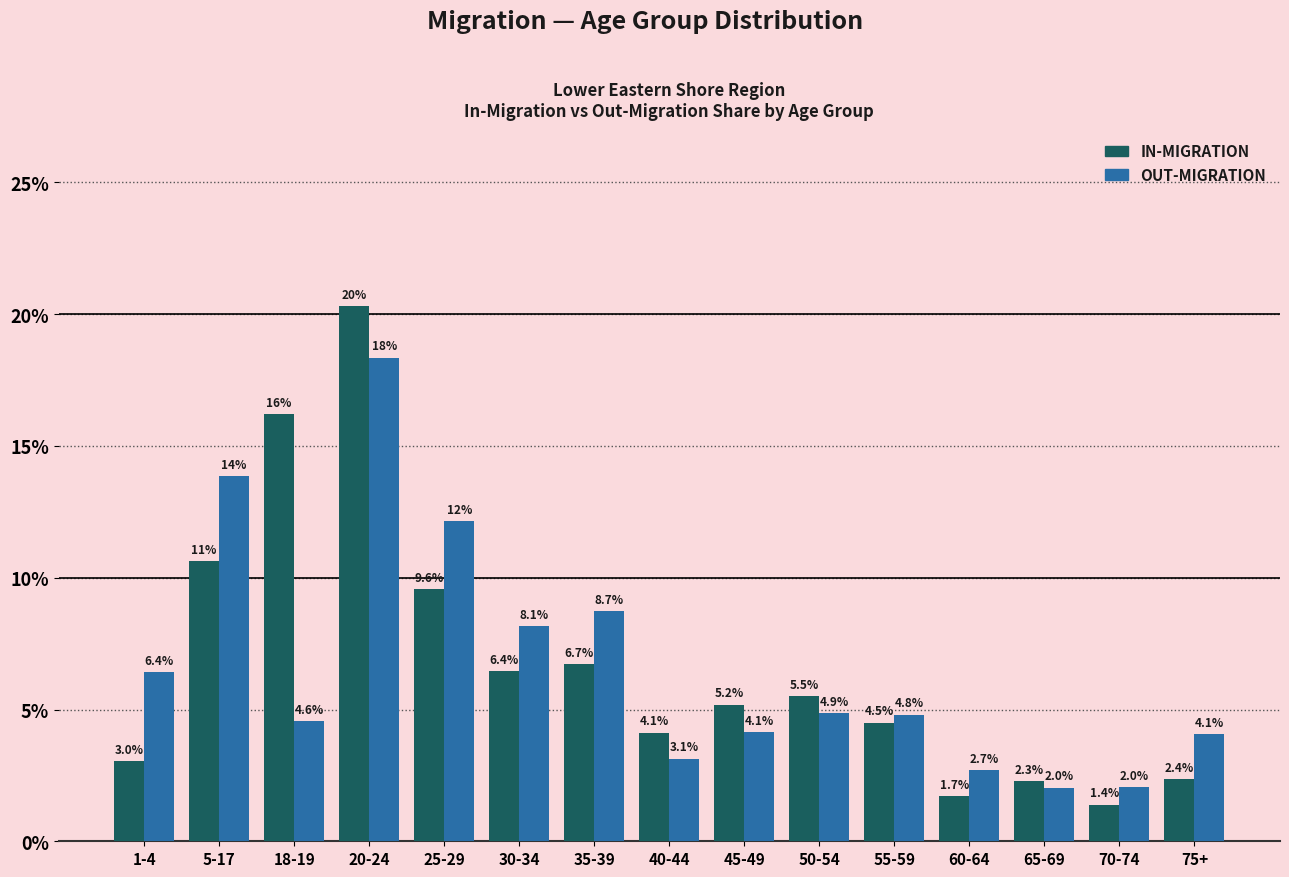

Reading left to right, transcribe all the data shown in this chart.

IN-MIGRATION: 1-4=3.0	5-17=10.6	18-19=16.2	20-24=20.3	25-29=9.6	30-34=6.4	35-39=6.7	40-44=4.1	45-49=5.2	50-54=5.5	55-59=4.5	60-64=1.7	65-69=2.3	70-74=1.4	75+=2.4
OUT-MIGRATION: 1-4=6.4	5-17=13.9	18-19=4.6	20-24=18.3	25-29=12.1	30-34=8.1	35-39=8.7	40-44=3.1	45-49=4.1	50-54=4.9	55-59=4.8	60-64=2.7	65-69=2.0	70-74=2.0	75+=4.1